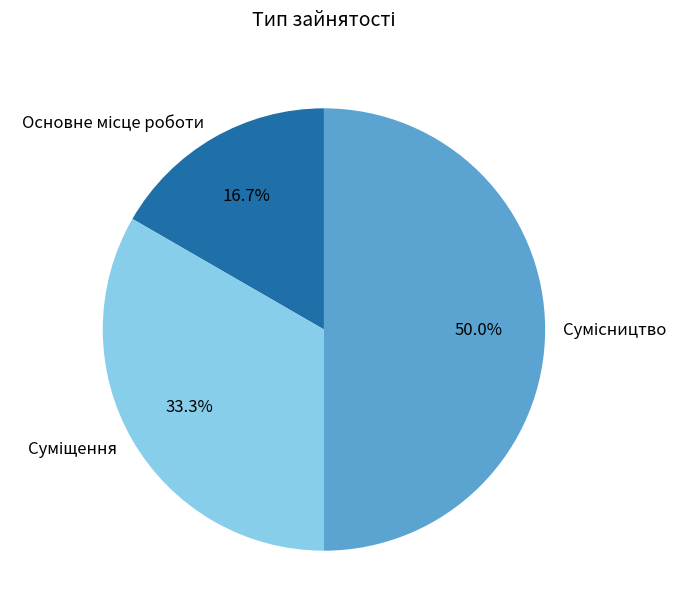

Count the number of slices in the pie.

3